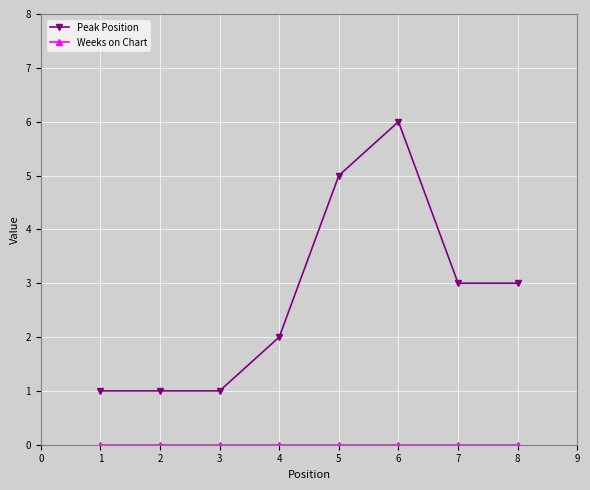

What is the maximum value shown in the chart?

6